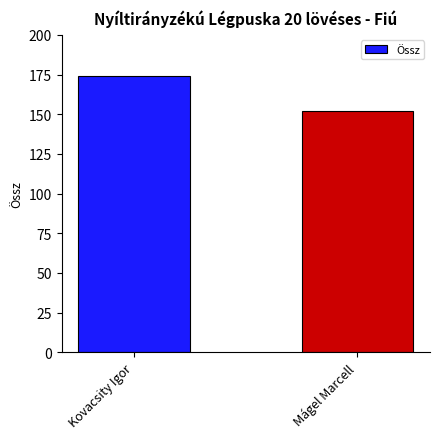

Reading right to left, what are all the values shown in this chart?

Mágel Marcell=152	Kovacsity Igor=174